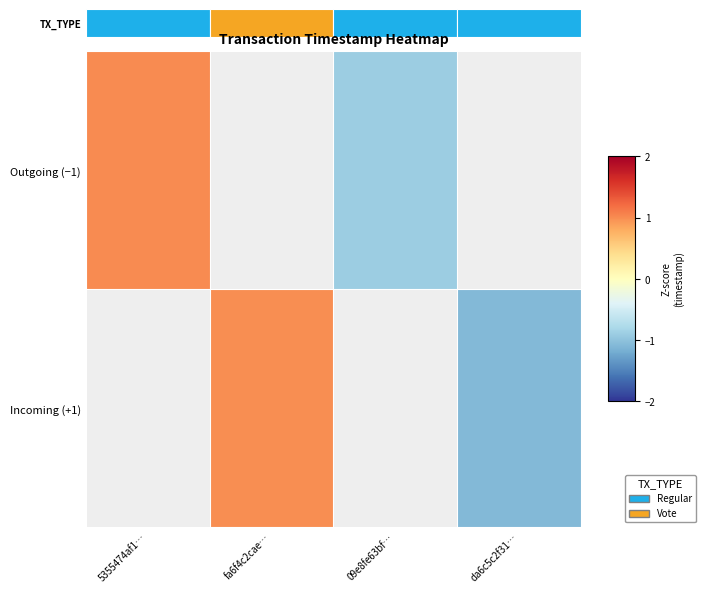

True or false: Outgoing (−1) has a value of 1.0 at 5355474af1….

True